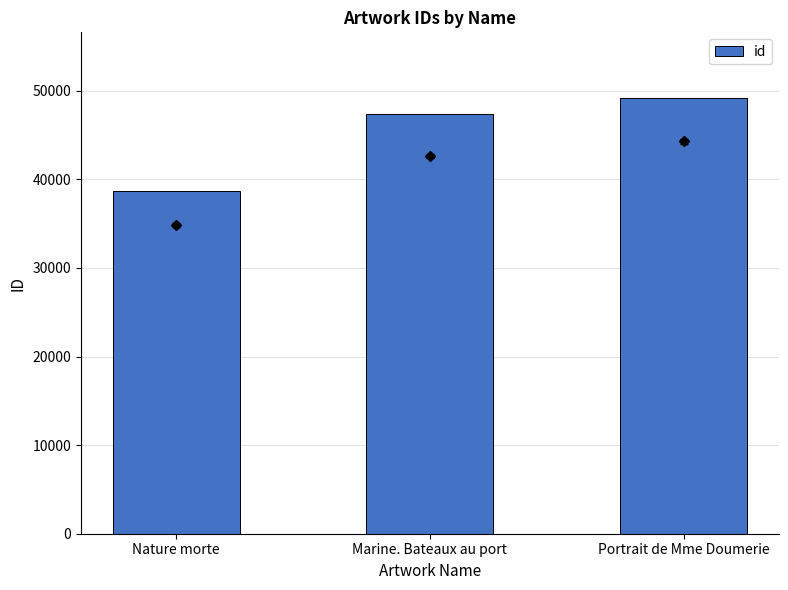

Which has a higher value, Portrait de Mme Doumerie or Nature morte?

Portrait de Mme Doumerie